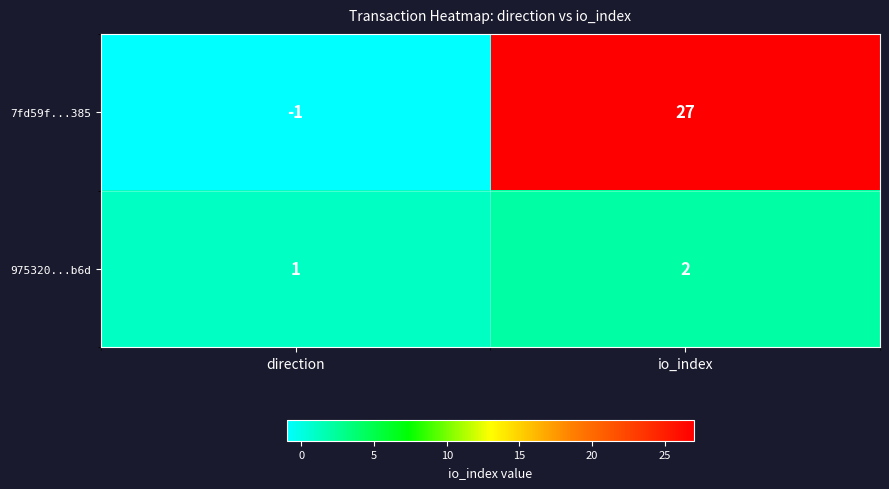

Rank the series by their average value, from highest to lowest.

7fd59f...385, 975320...b6d